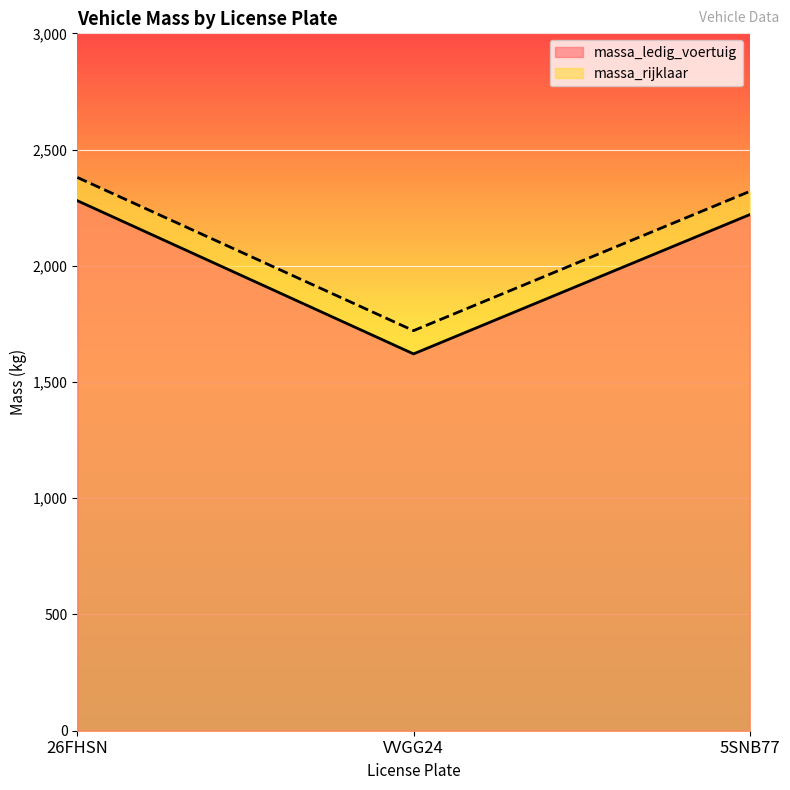

List the series in order of their overall mean, lowest first.

massa_ledig_voertuig, massa_rijklaar